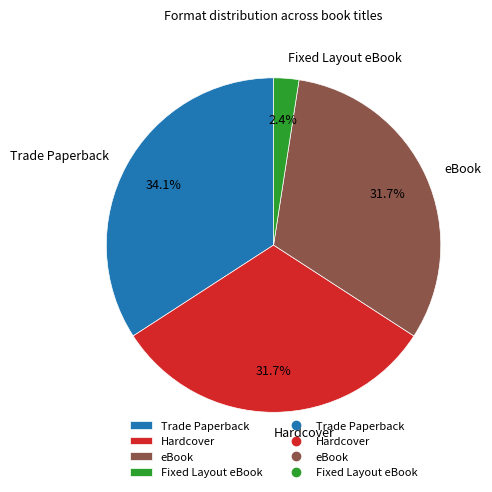

What percentage do eBook and Fixed Layout eBook together represent?

34.1%